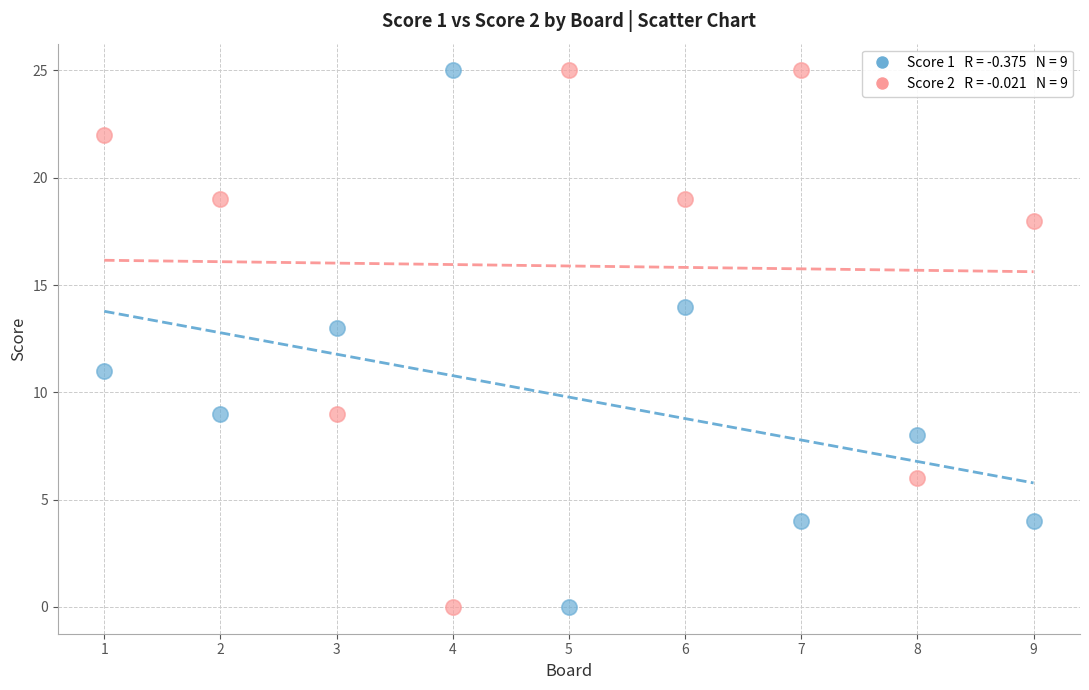

Across all data points, what is the range of Y values (max minus min)?

25